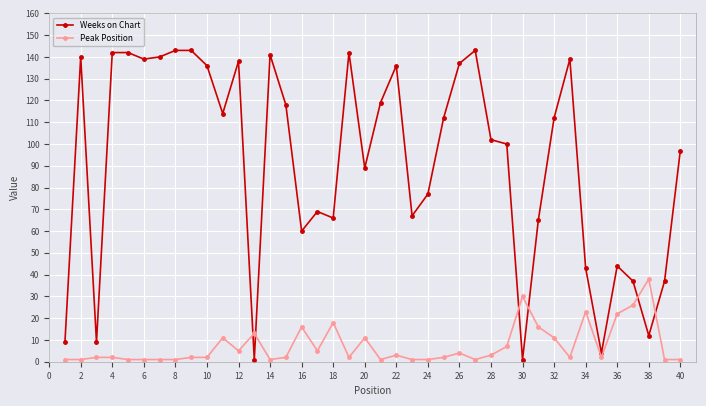

Does the chart display data point markers on the line(s)?

Yes